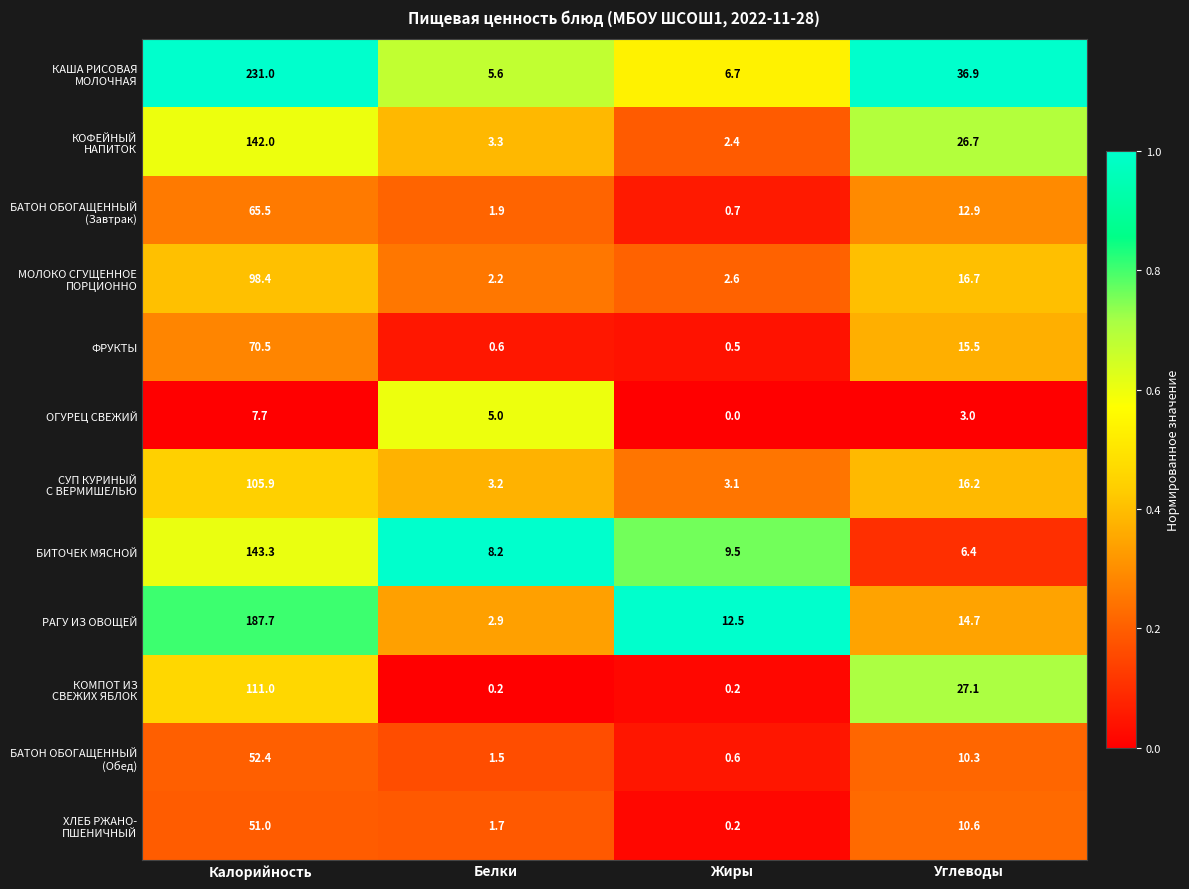

At which category is the sum across all series the highest?

Калорийность